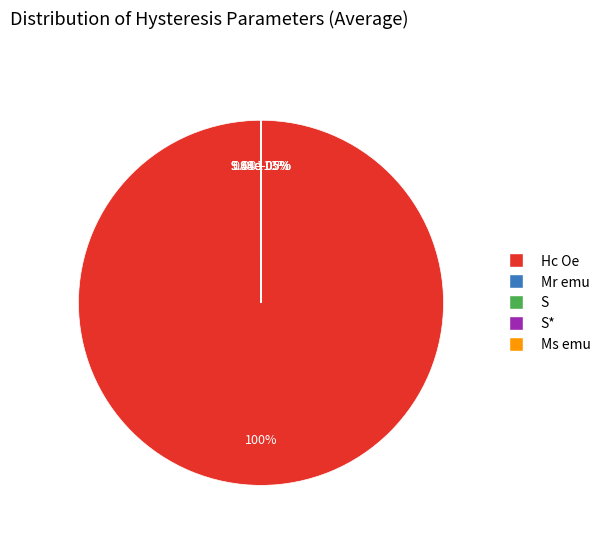

What is the change in value from Mr emu to Ms emu?

+0.9